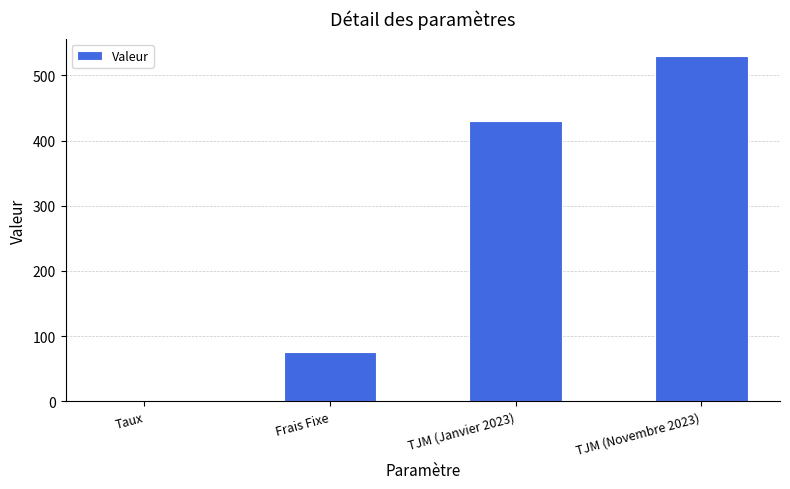

How many data points does each series have?

4